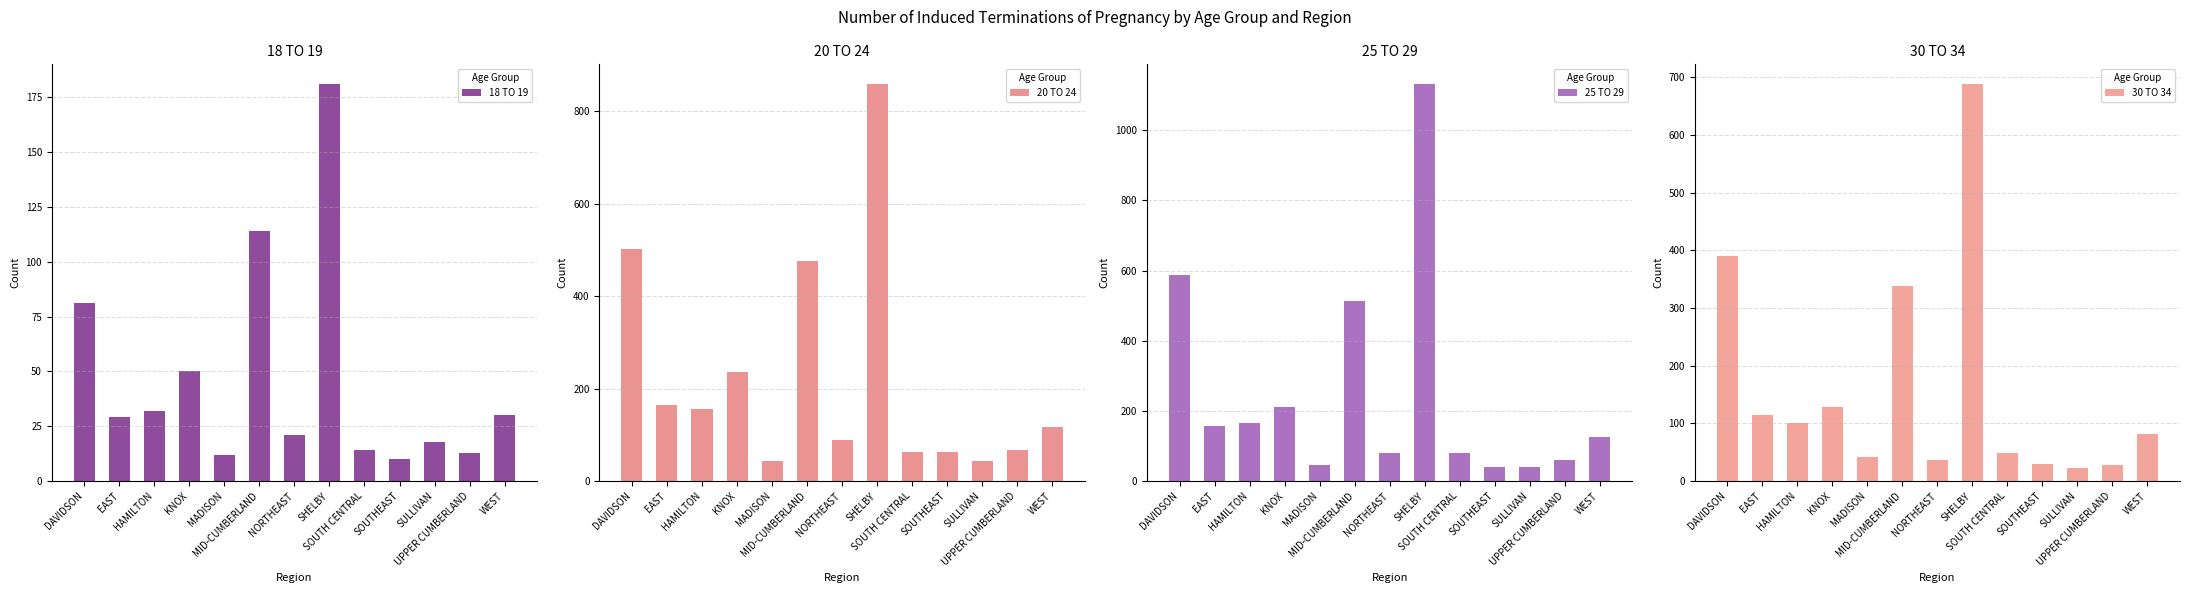

What is the value of the 20 TO 24 bar at the 5th from the left?

44